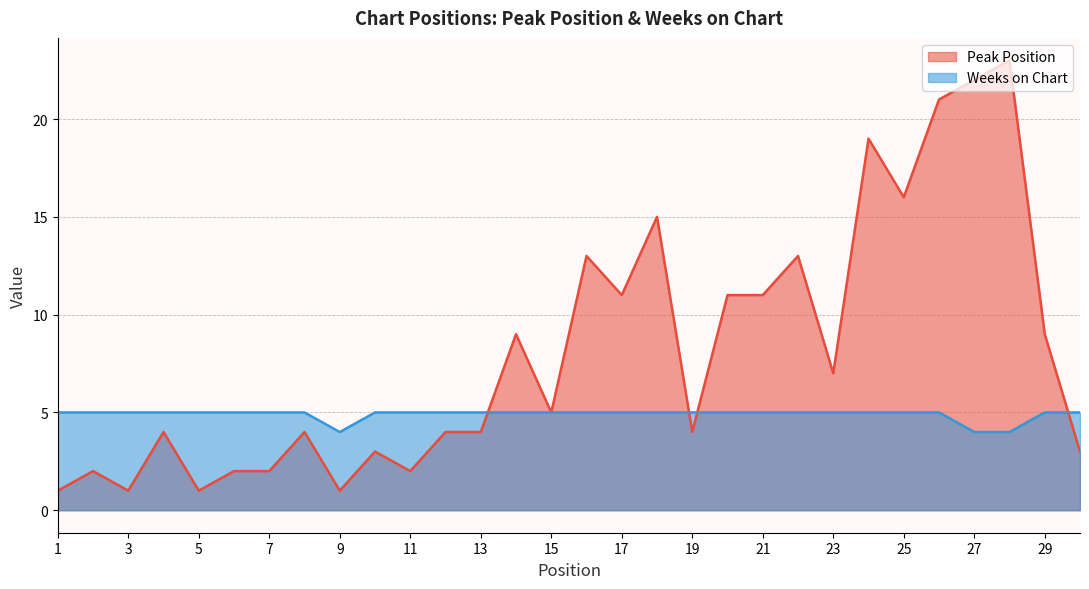

Reading left to right, transcribe all the data shown in this chart.

Peak Position: 1=1	2=2	3=1	4=4	5=1	6=2	7=2	8=4	9=1	10=3	11=2	12=4	13=4	14=9	15=5	16=13	17=11	18=15	19=4	20=11	21=11	22=13	23=7	24=19	25=16	26=21	27=22	28=23	29=9	30=3
Weeks on Chart: 1=5	2=5	3=5	4=5	5=5	6=5	7=5	8=5	9=4	10=5	11=5	12=5	13=5	14=5	15=5	16=5	17=5	18=5	19=5	20=5	21=5	22=5	23=5	24=5	25=5	26=5	27=4	28=4	29=5	30=5